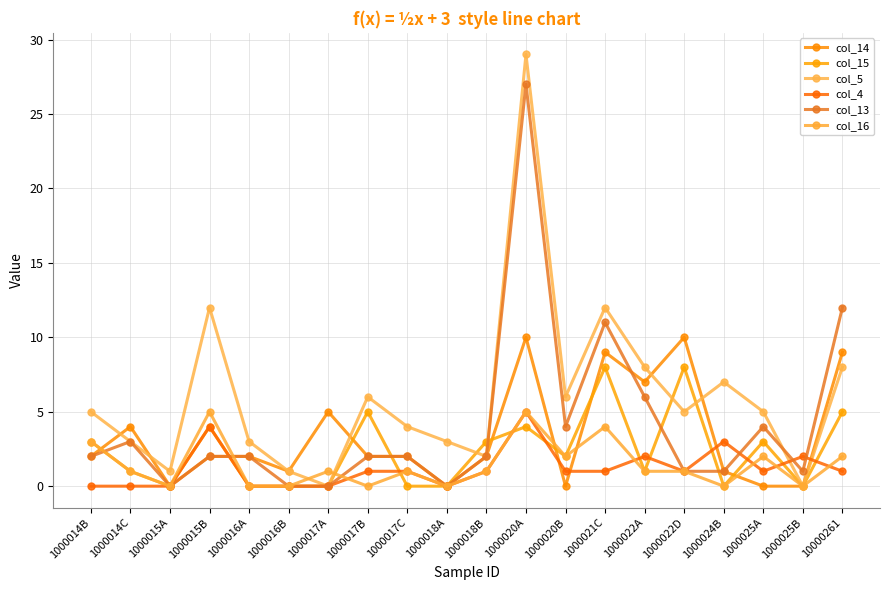

What is the sum of all col_14 values?

68